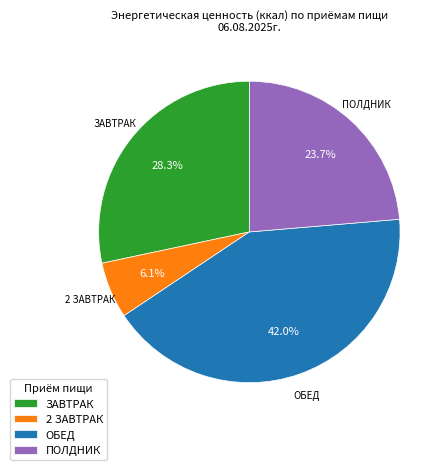

Do ОБЕД and ЗАВТРАК together represent more than half of the pie?

Yes